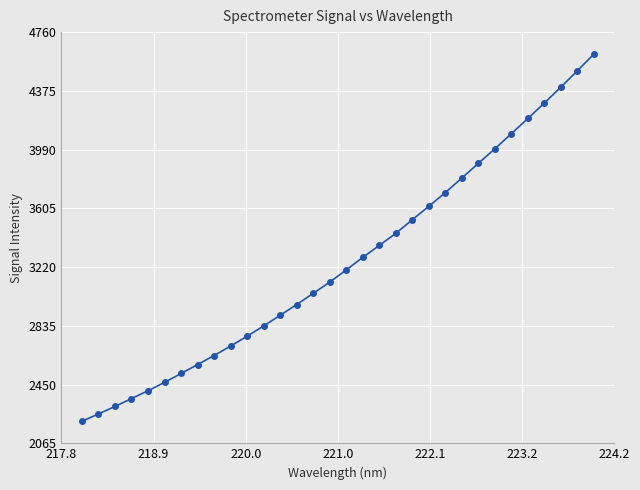

How many values are below 3202?

16